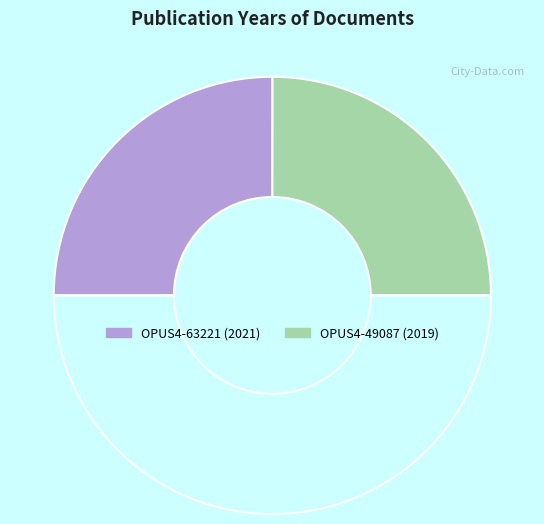

Which category has the smallest portion of the pie?

OPUS4-49087